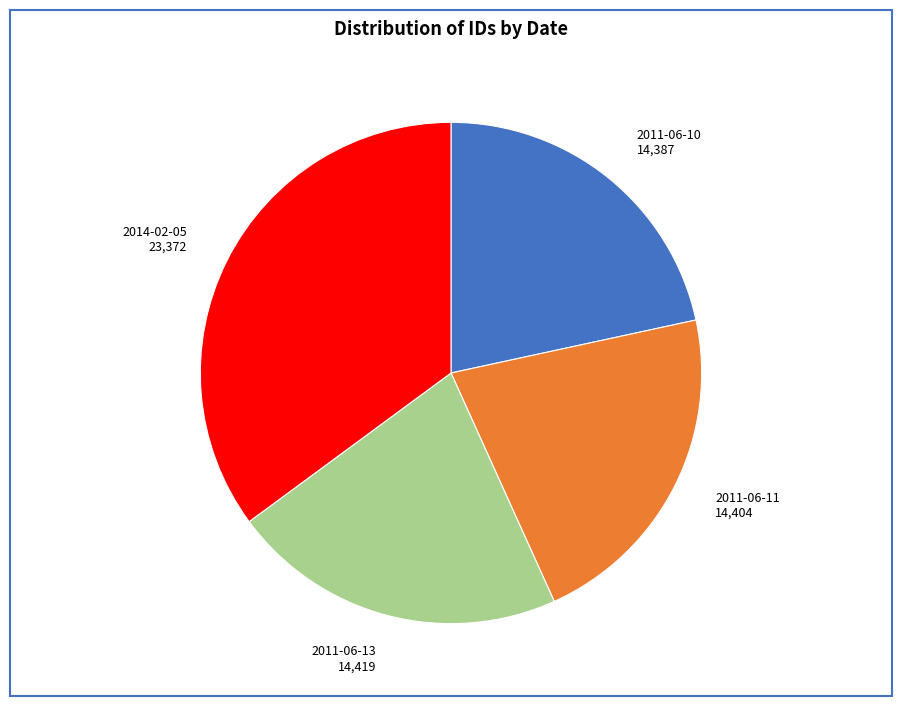

Which slice is the largest?

2014-02-05